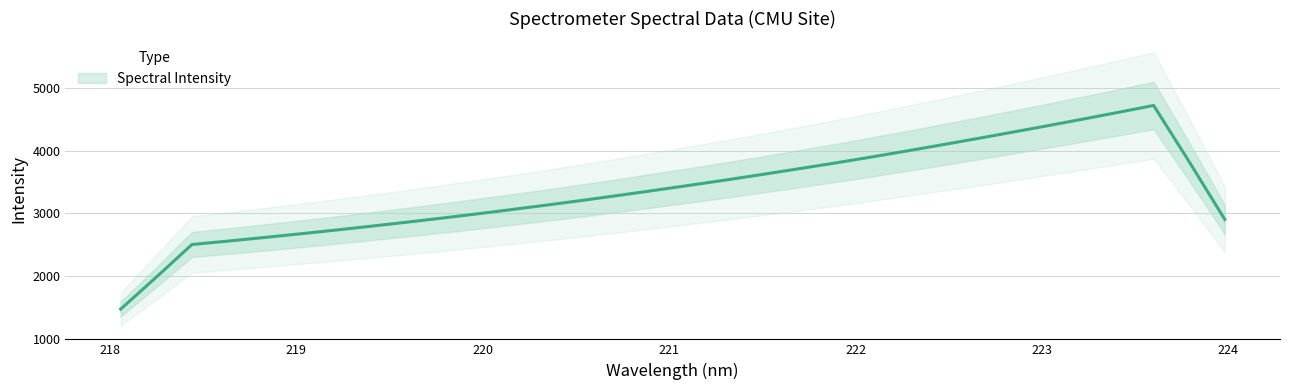

True or false: the data shows 4228.3 at 218.2508.

False